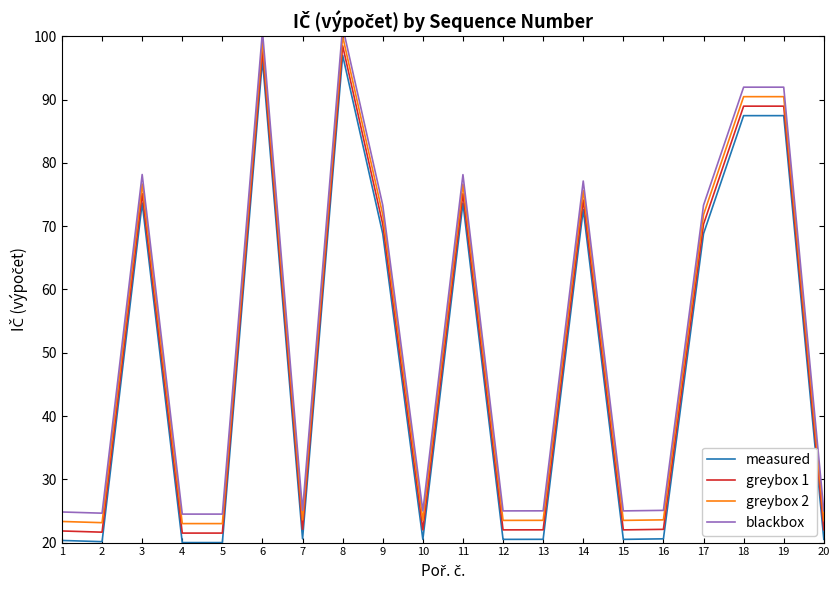

What are all the series names shown in the legend?

measured, greybox 1, greybox 2, blackbox